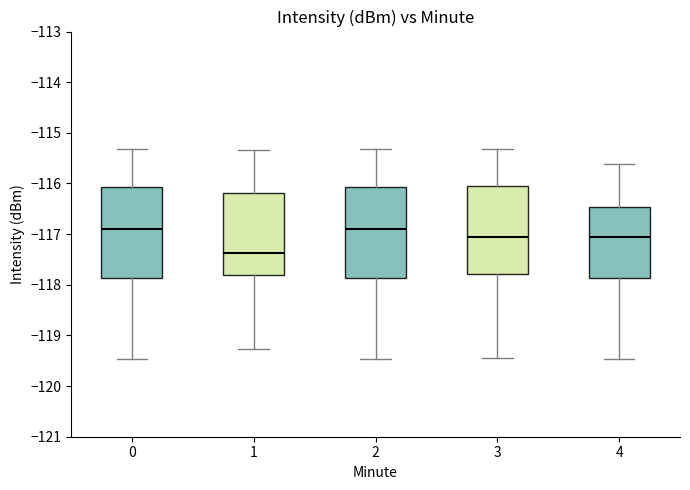

Which box's median line is the lowest?

1